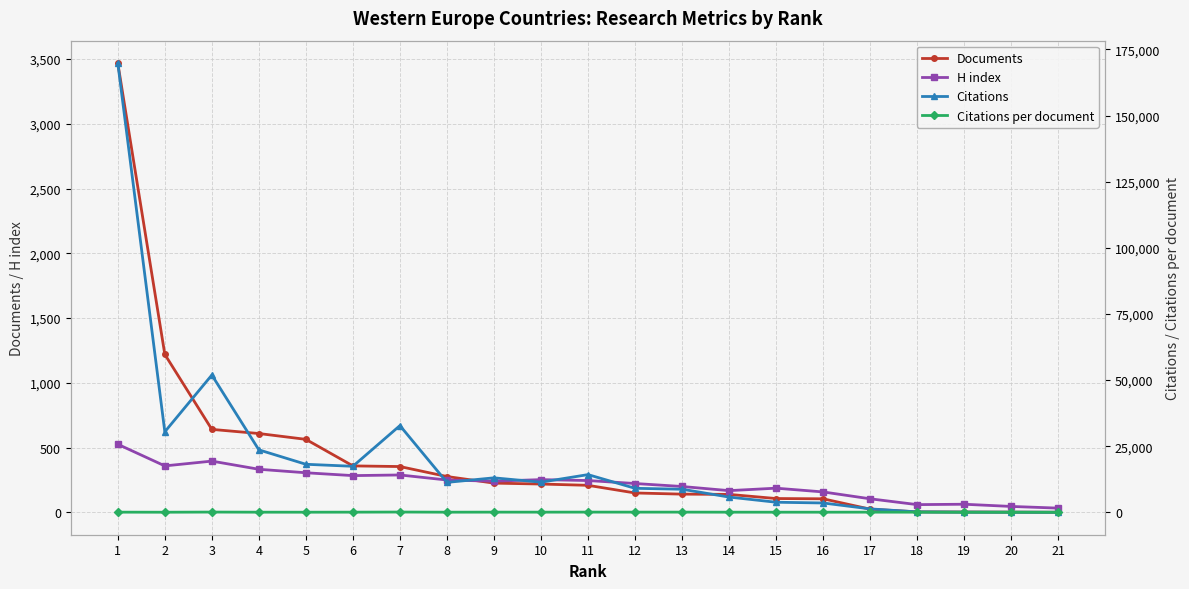

True or false: H index has more than 2 points higher than both neighbors.

True